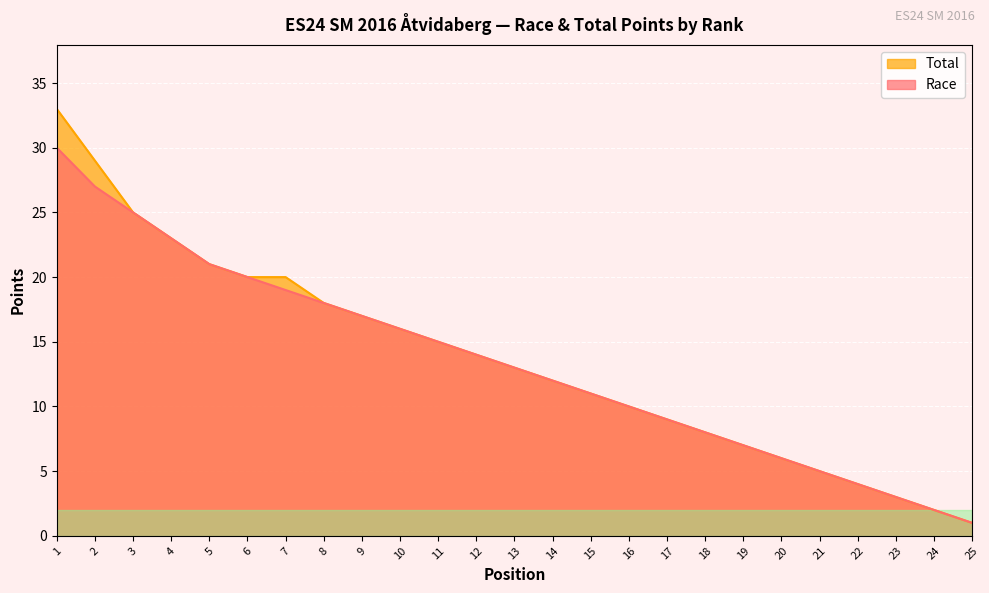

Which has a higher value, 18 or 22?

18